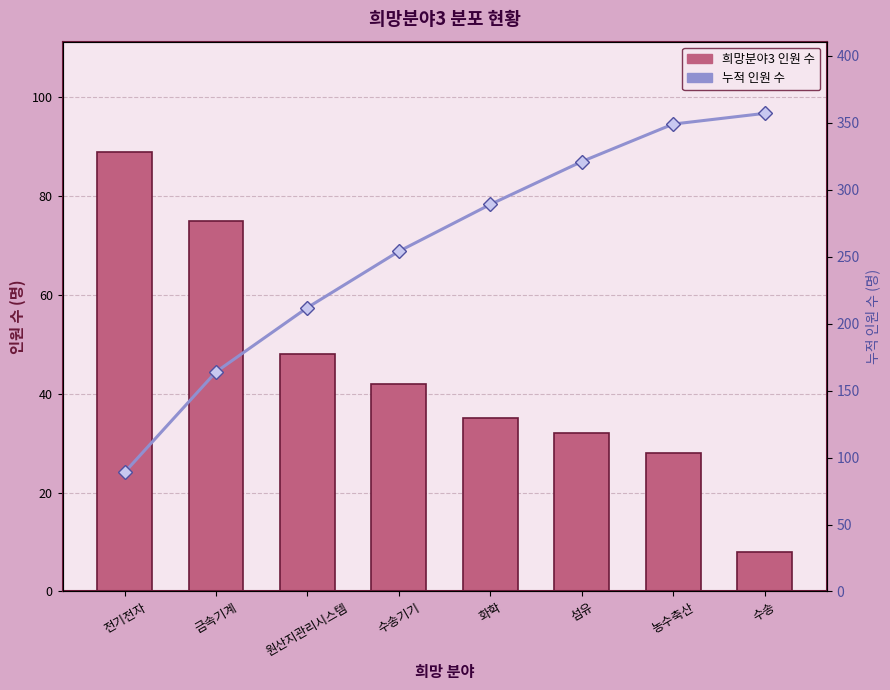

At 금속기계, list the series in order from smallest to largest.

희망분야3 인원 수, 누적 인원 수